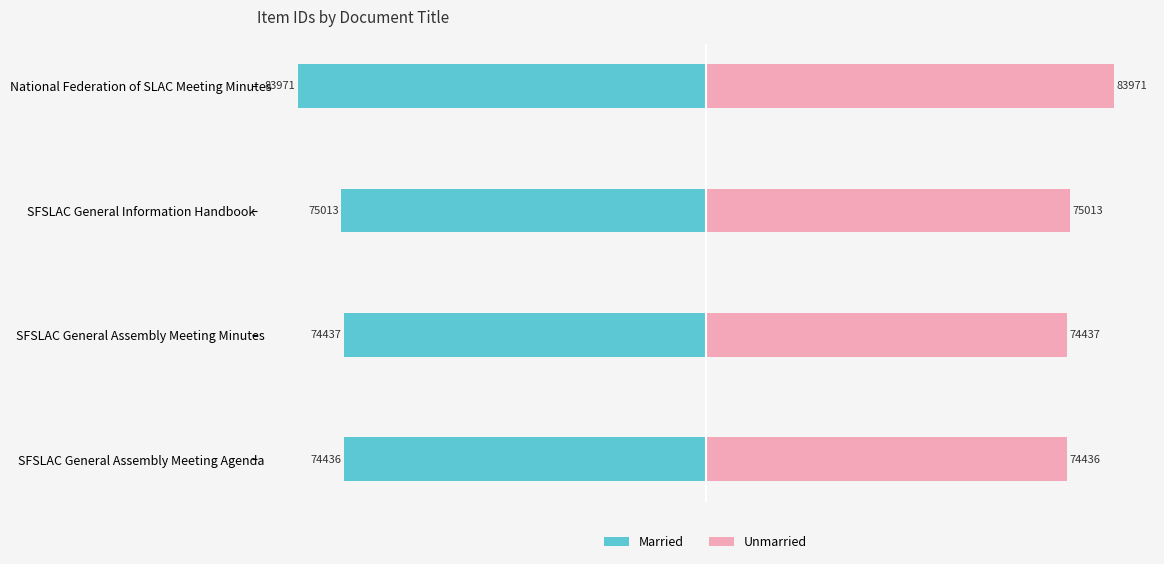

The value of Unmarried at National Federation of SLAC Meeting Minutes is 51267. True or false?

False